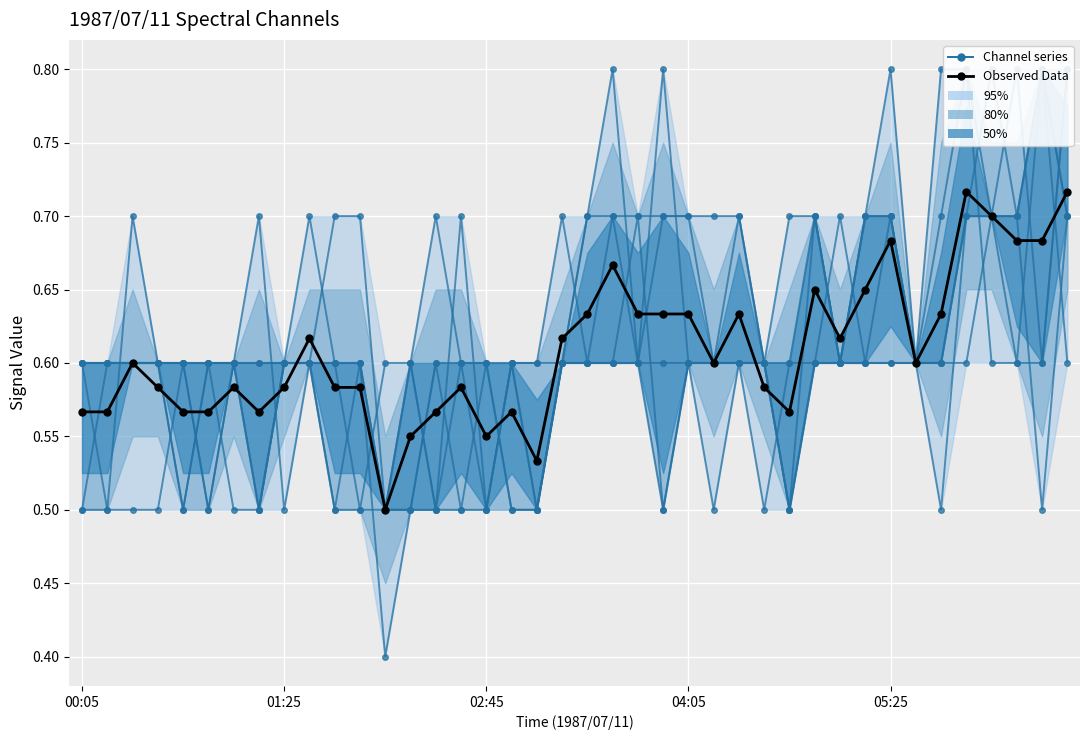

At which label is 2.925 closest to 0?

1987/07/11 02:05